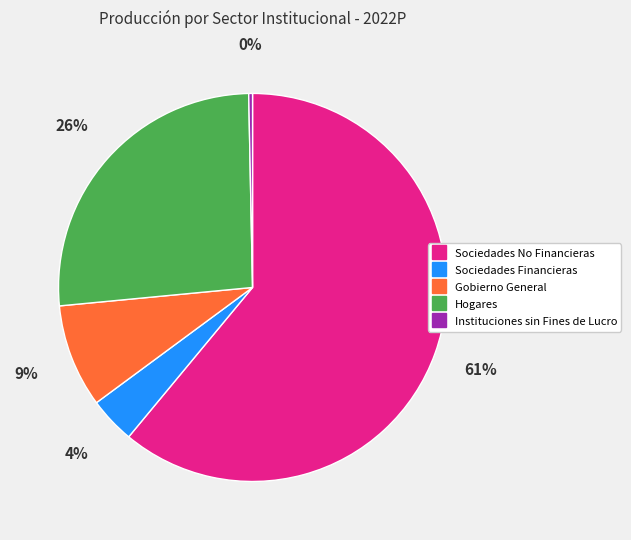

The Instituciones sin Fines de Lucro slice represents 0% of the pie. True or false?

True